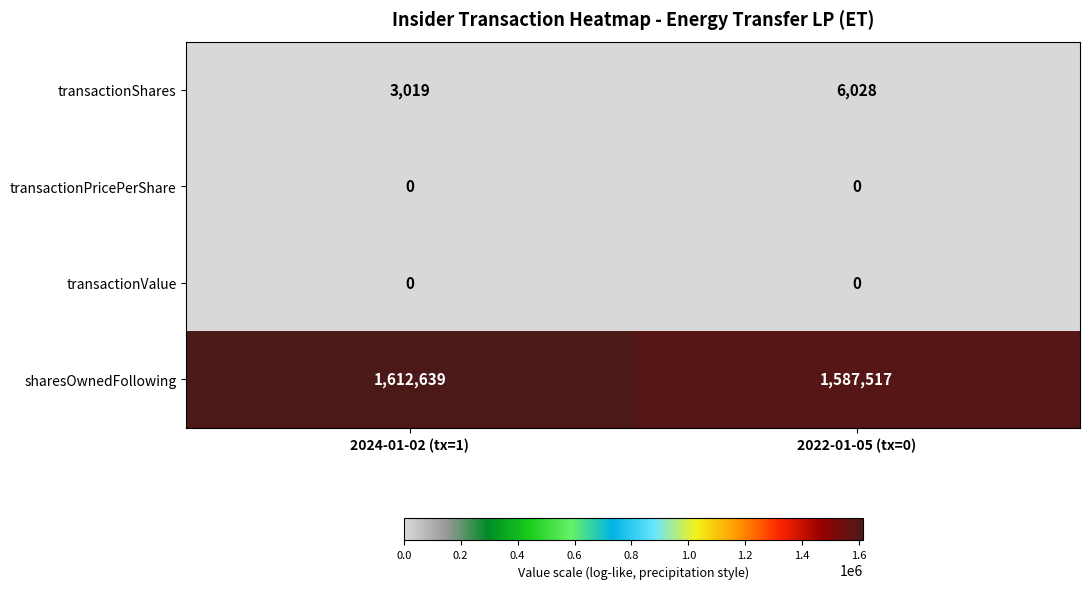

What is the maximum value shown in the chart?

1612639